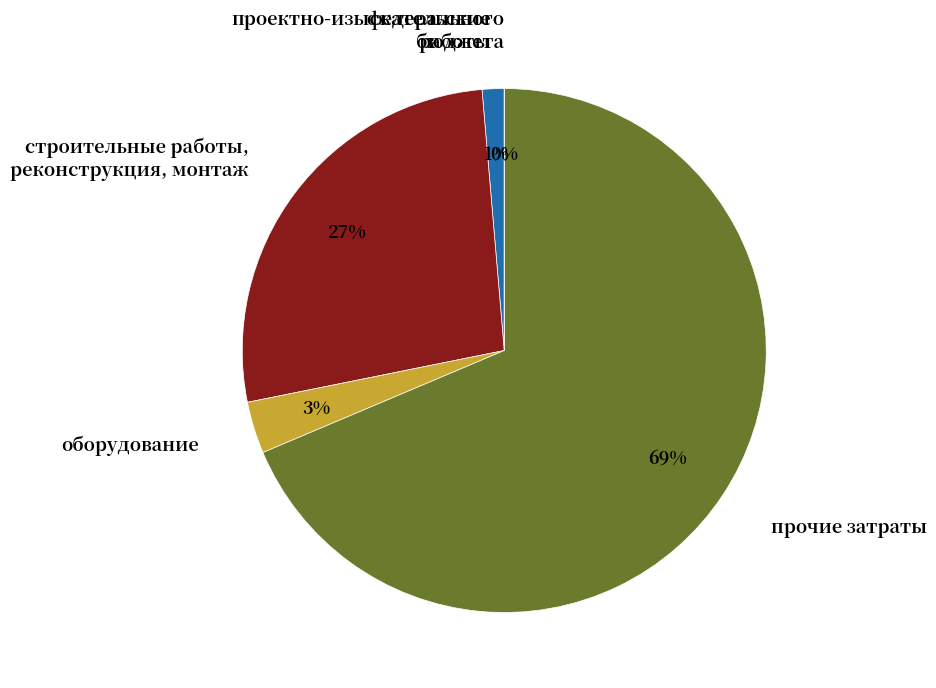

Which has a higher value, оборудование or проектно-изыскательские работы?

оборудование